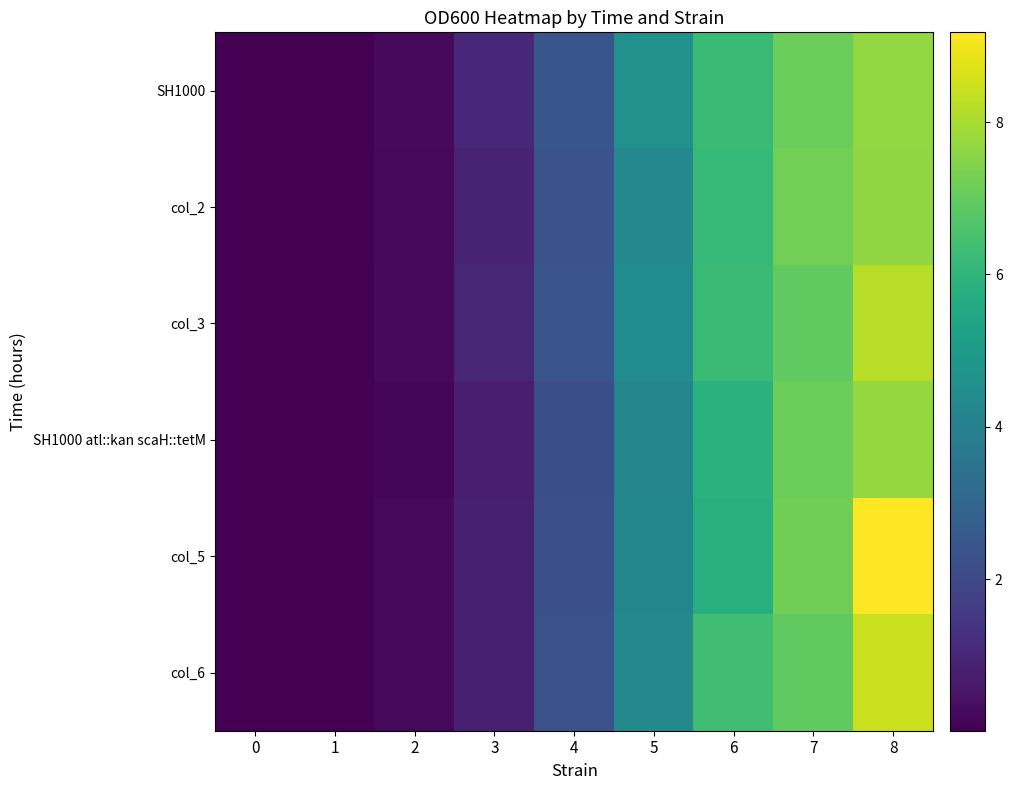

At which category is the sum across all series the highest?

8